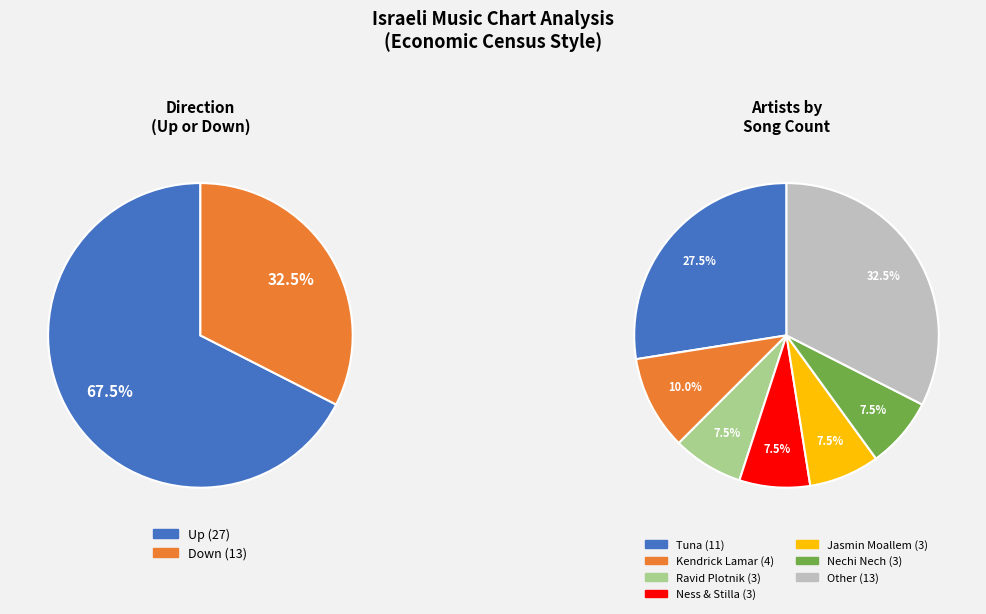

Which category has the smallest portion of the pie?

down